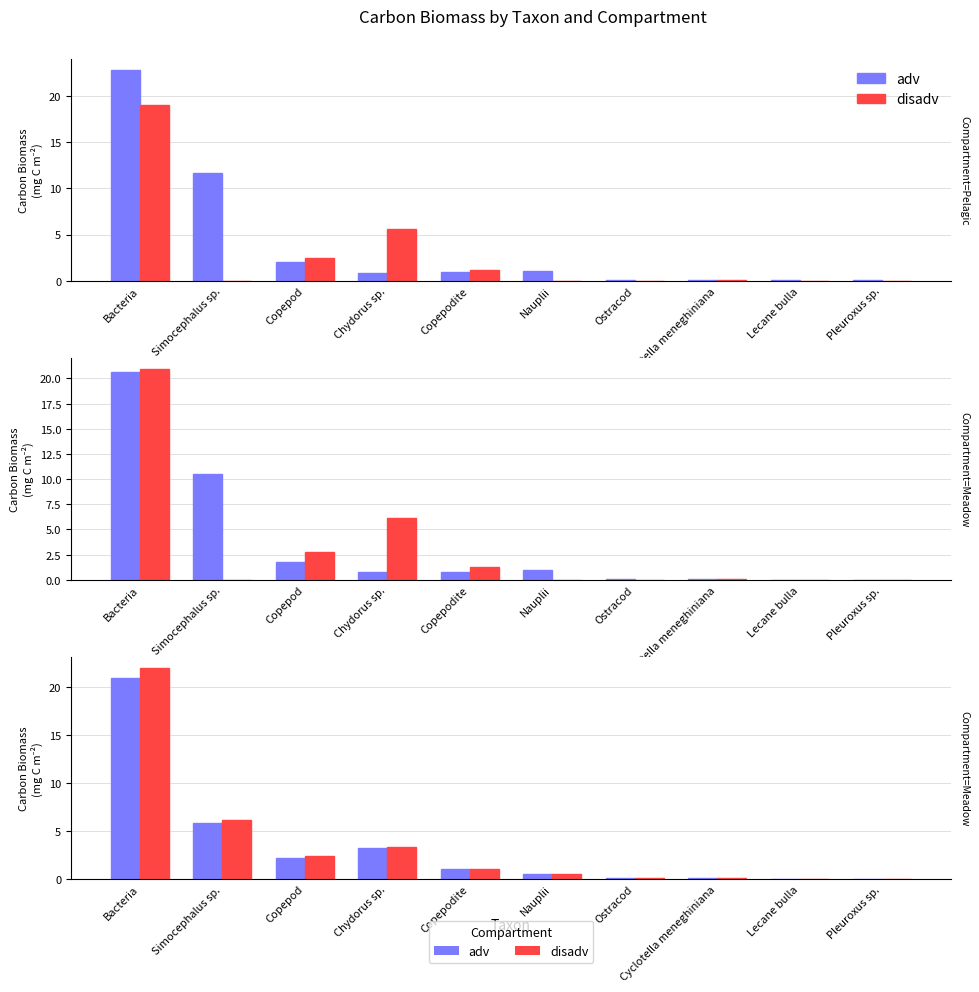

Which series changed the most between Bacteria and Simocephalus sp.?

disadv